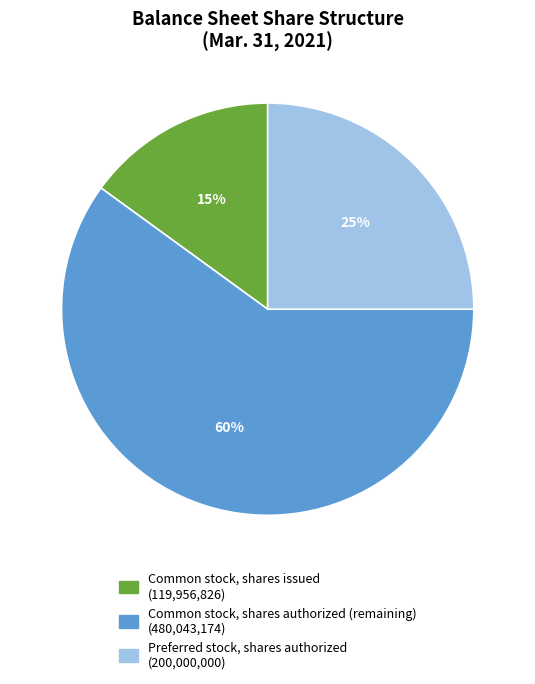

True or false: Common stock, shares issued accounts for 25% of the total.

False